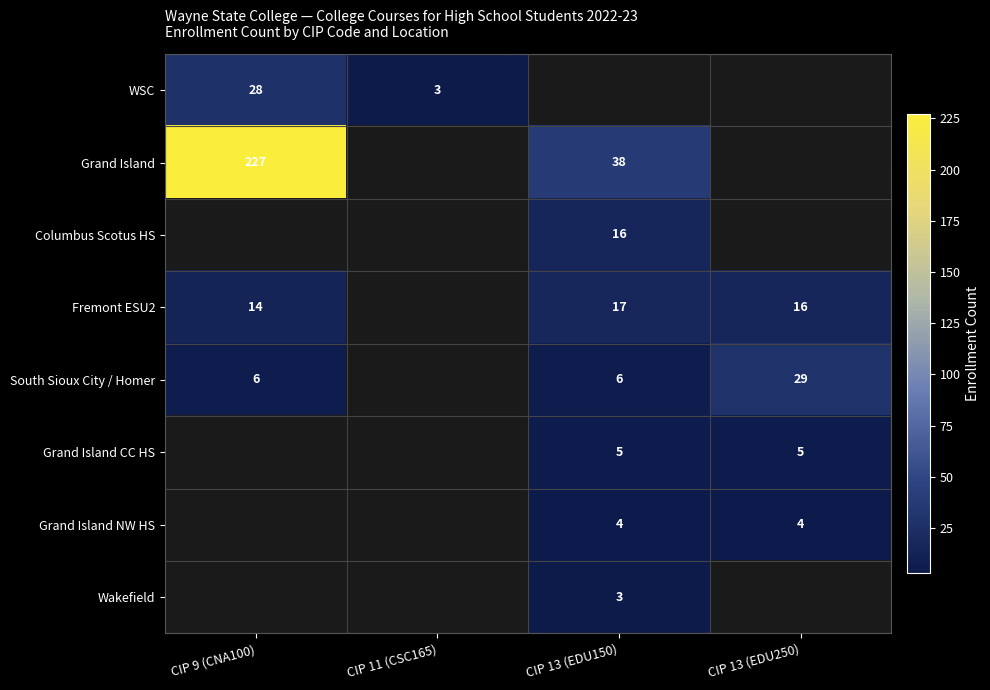

How many data points does each series have?

4